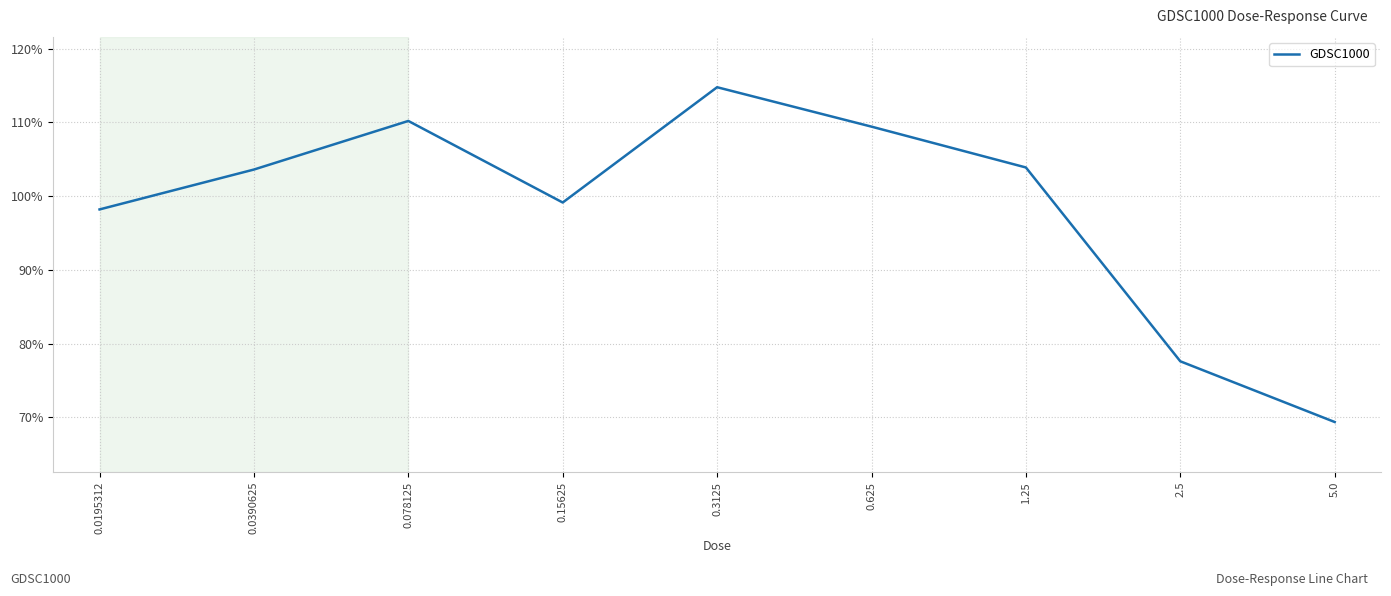

What is the difference between the values at 0.15625 and 5.0?

29.8